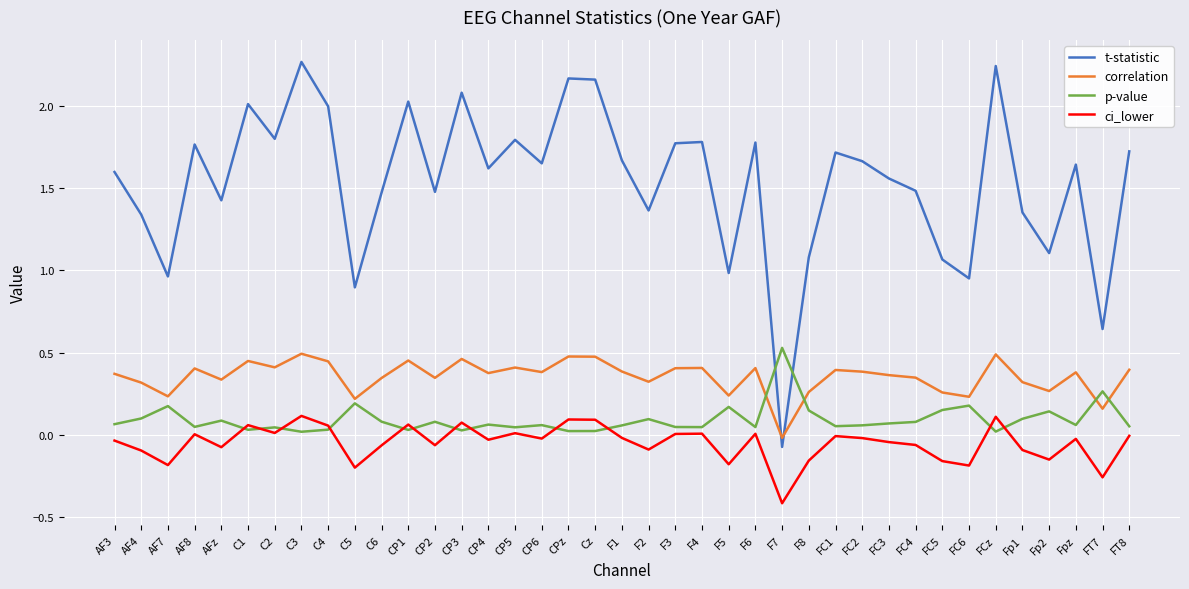

Between which two adjacent categories do correlation and t-statistic first intersect?

F6 and F7